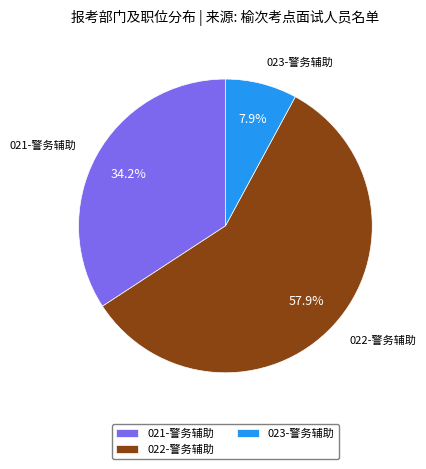

Rank the categories by value from highest to lowest.

022-警务辅助, 021-警务辅助, 023-警务辅助